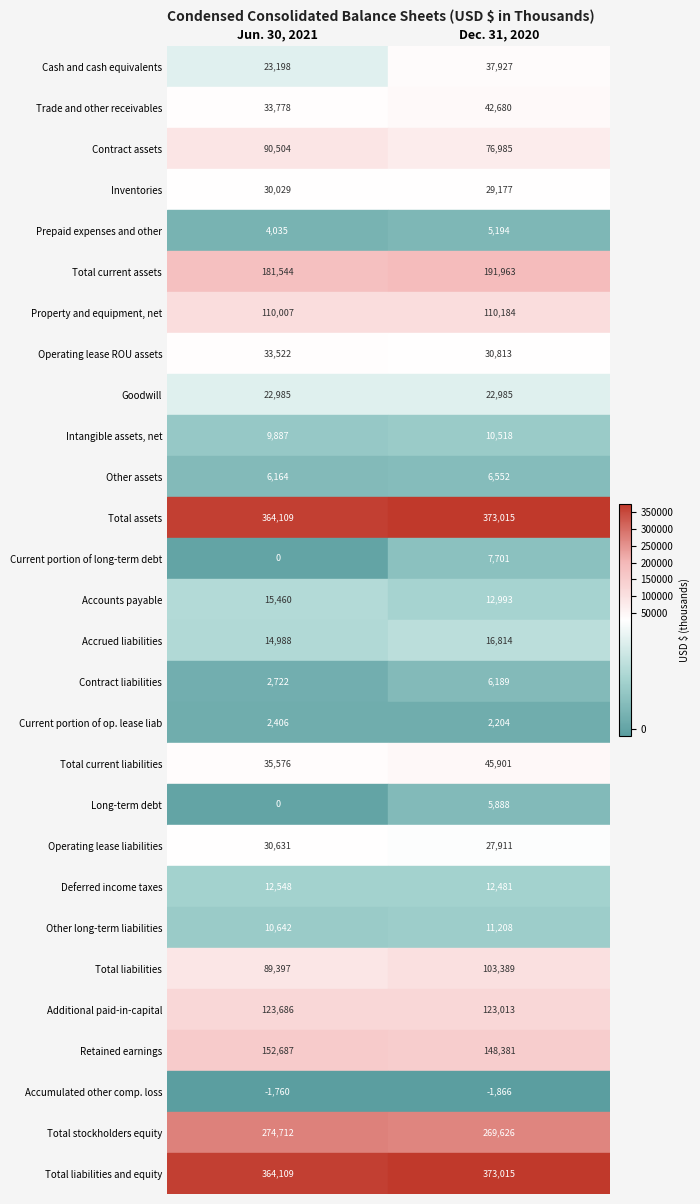

What is the approximate value of Accounts payable at 1, to the nearest 10?

12990